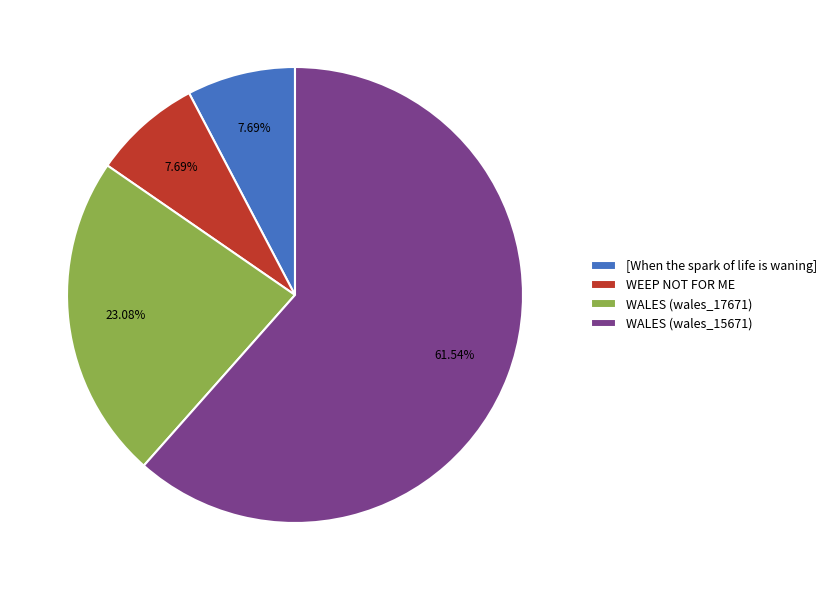

Approximately how many times larger is the value at WALES (wales_15671) compared to WEEP NOT FOR ME?

8.0